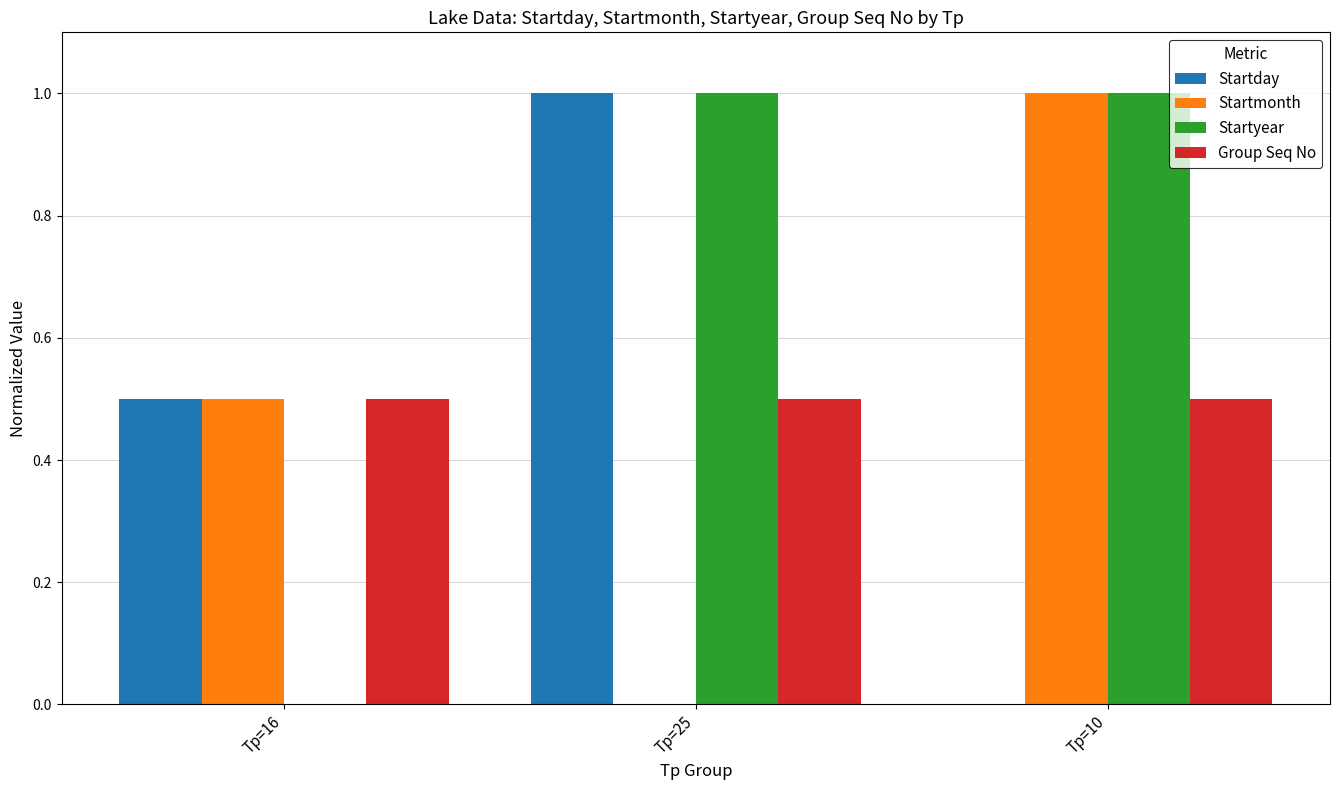

True or false: Group Seq No has a value of 0.5 at Tp=16.

True